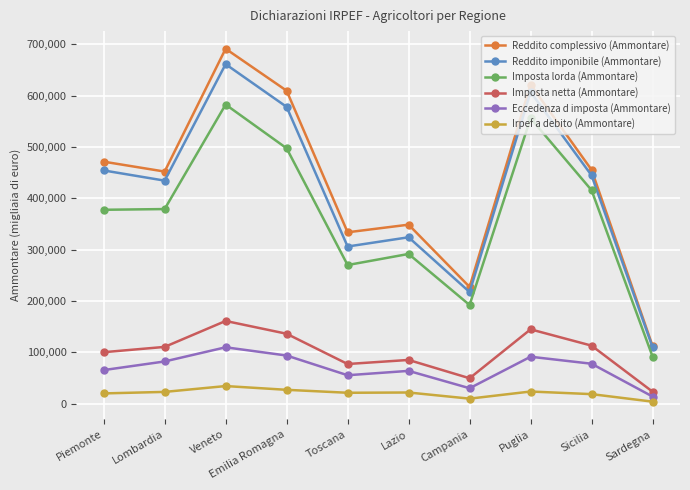

Where does the Reddito complessivo (Ammontare) series first go above 455580?

Piemonte